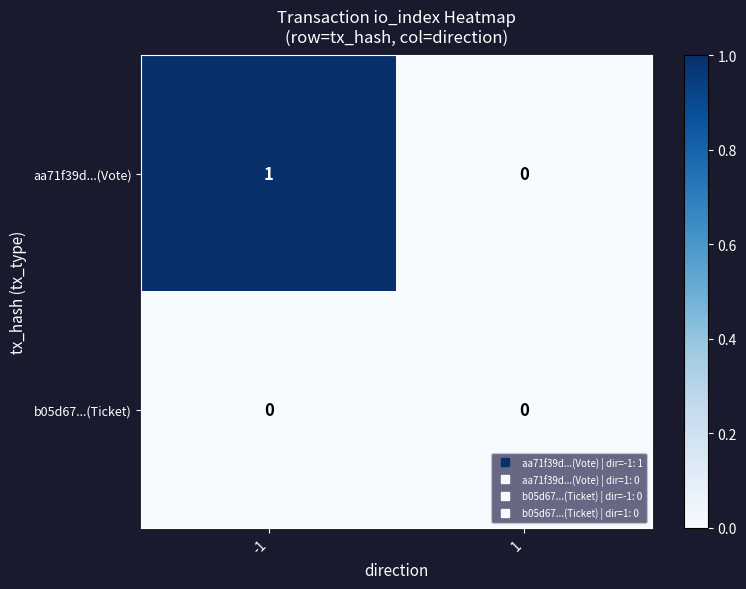

List the series in order of their overall mean, lowest first.

b05d67...(Ticket), aa71f39d...(Vote)